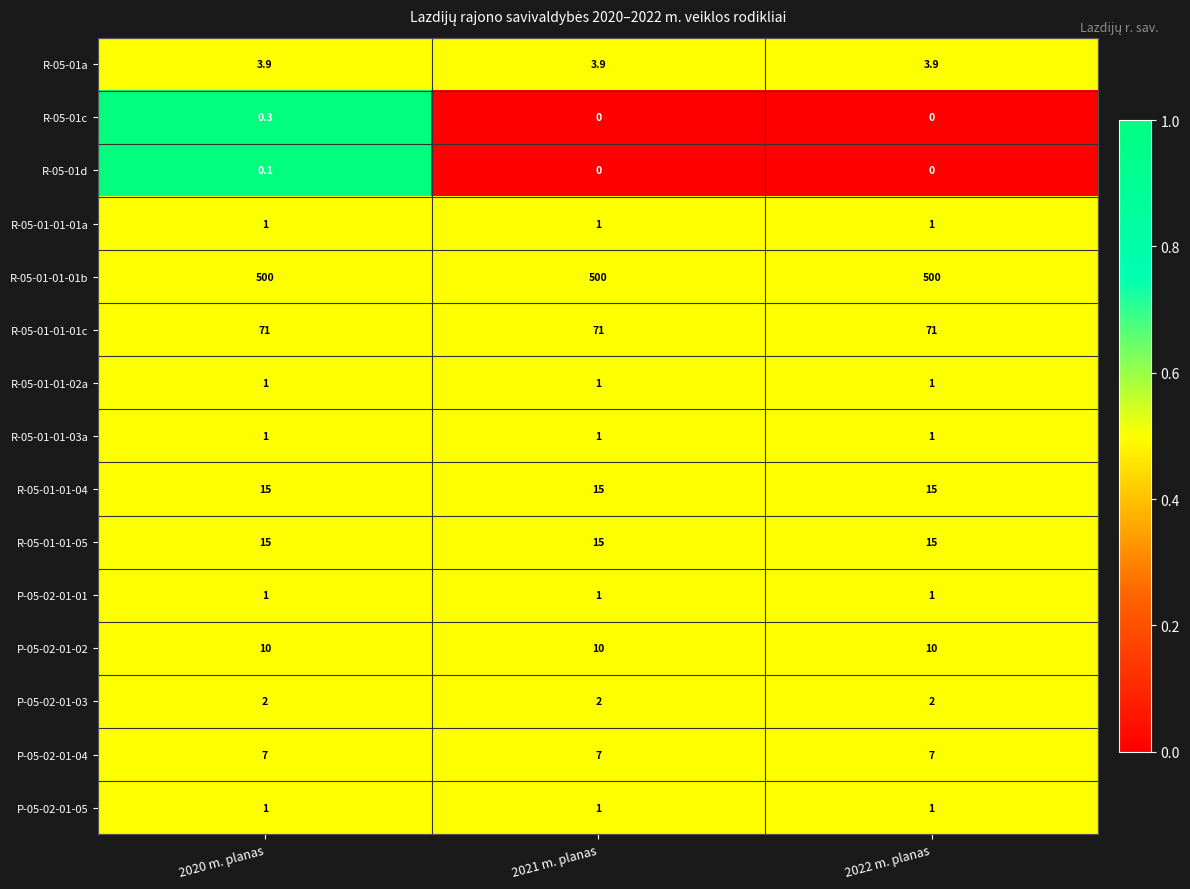

Is it true that R-05-01-01-01b equals 500.0 at 2022 m. planas?

True